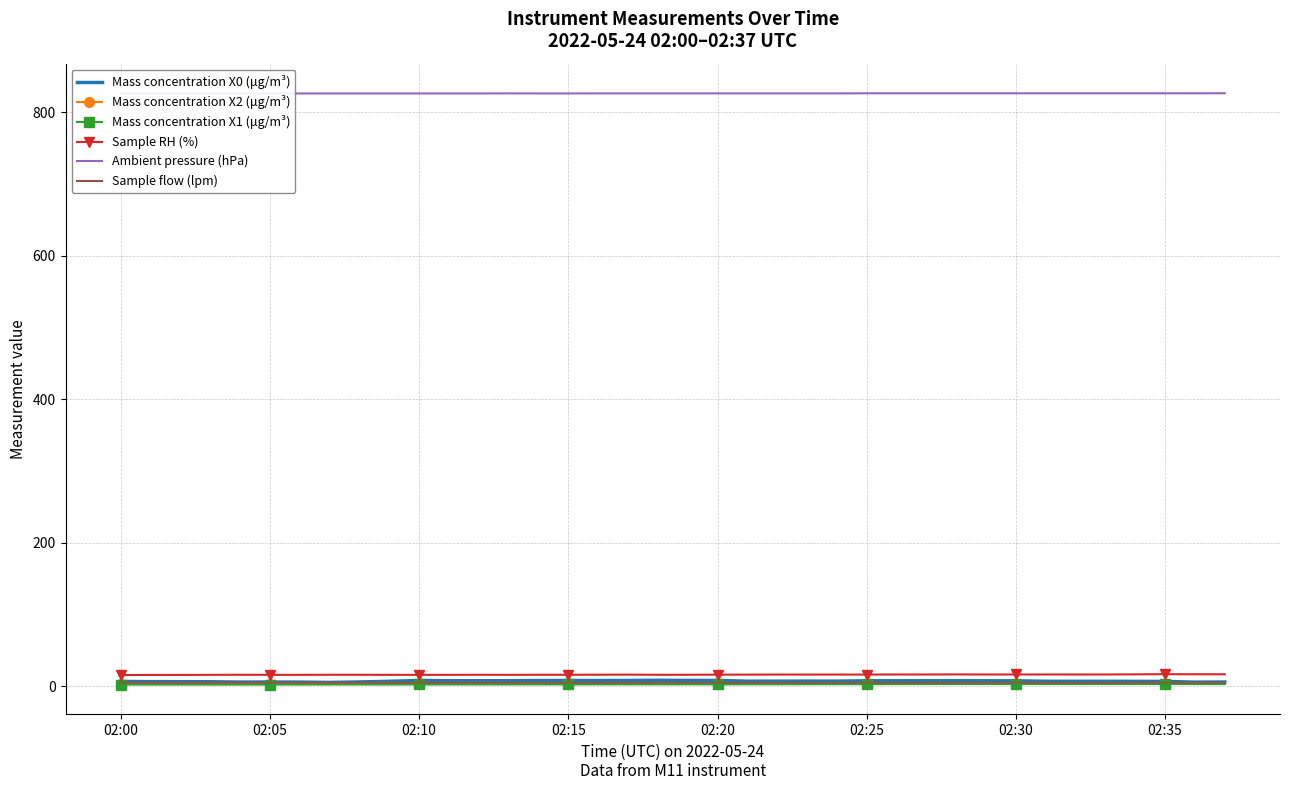

Is the value of Sample RH (%) at 34 greater than the value of Mass concentration X1 (μg/m³) at 15?

Yes